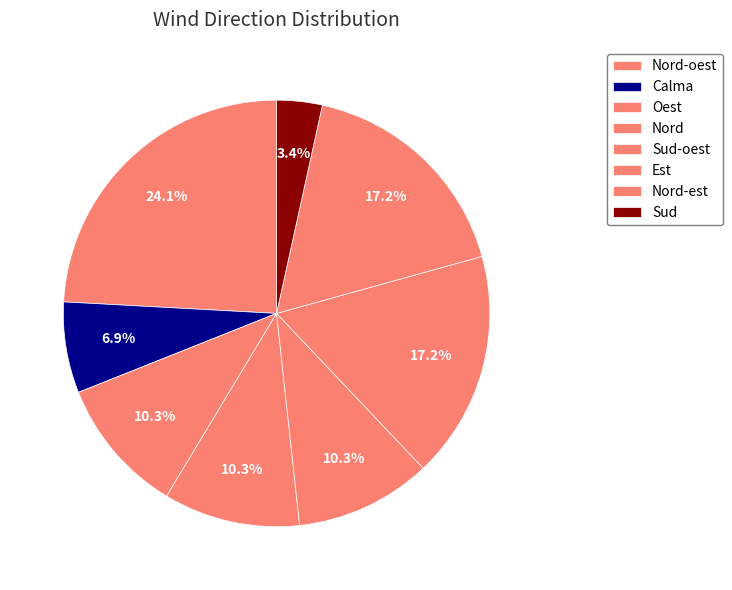

Rank the categories by value from highest to lowest.

Nord-oest, Est, Nord-est, Oest, Nord, Sud-oest, Calma, Sud